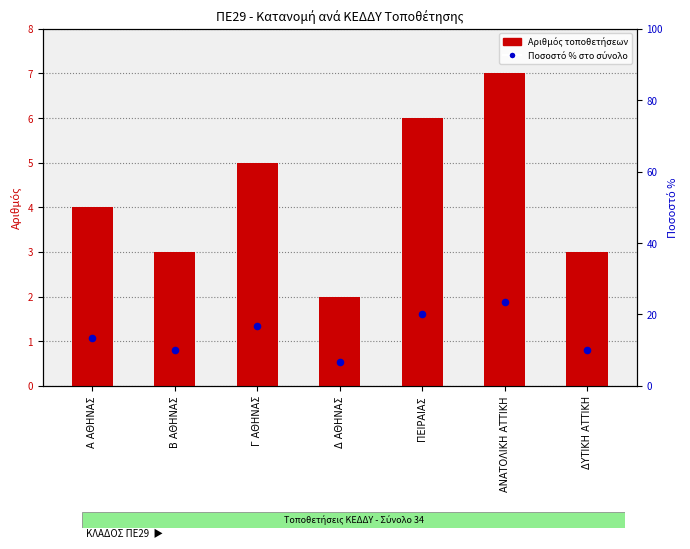

What is the total value across all series at Α ΑΘΗΝΑΣ?

17.3